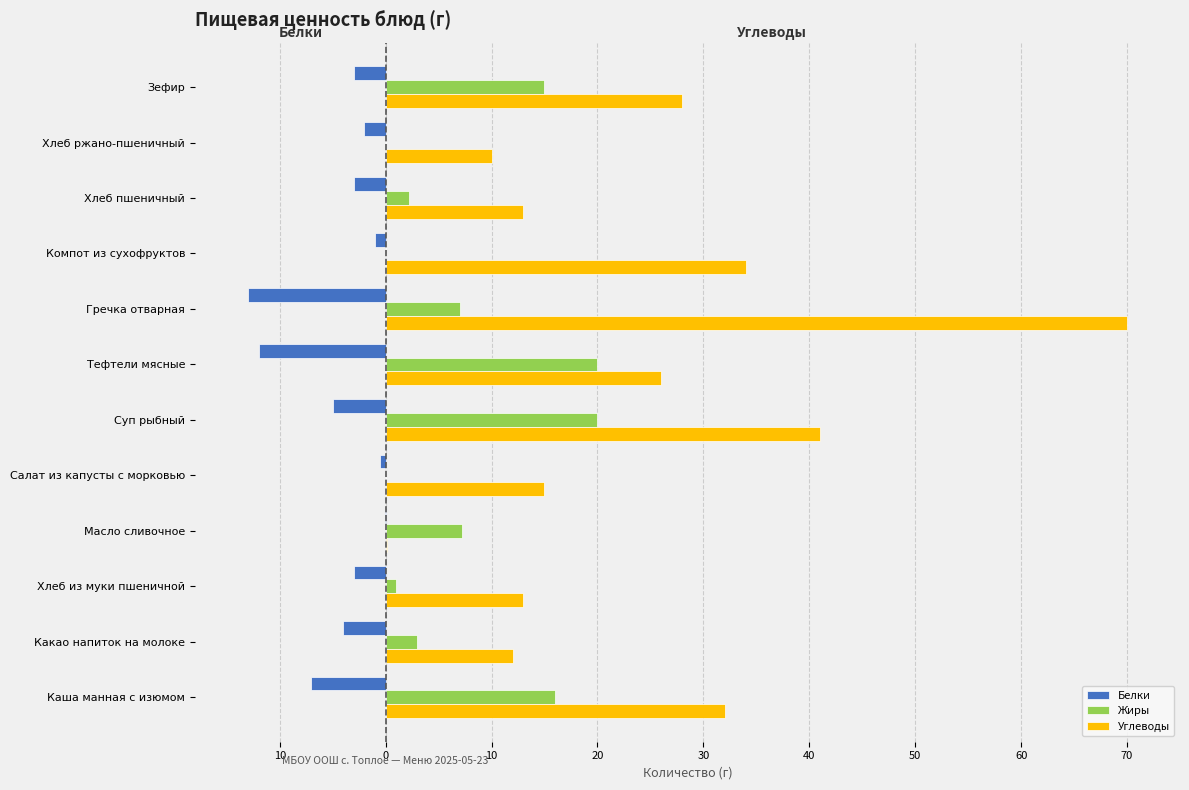

Which series has the widest spread of values?

Углеводы